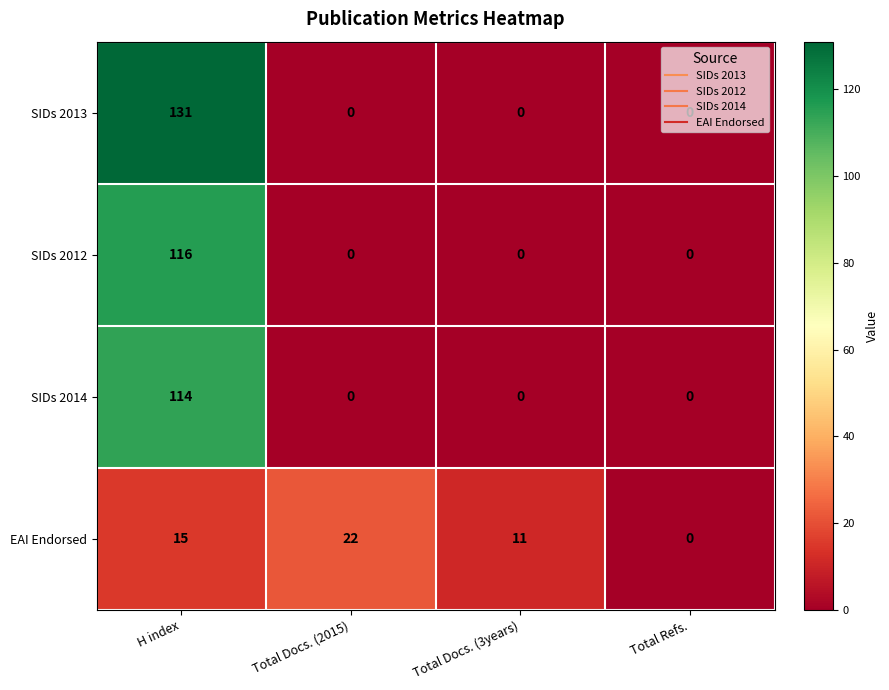

The SIDs 2014 series shows 199 at H index. True or false?

False